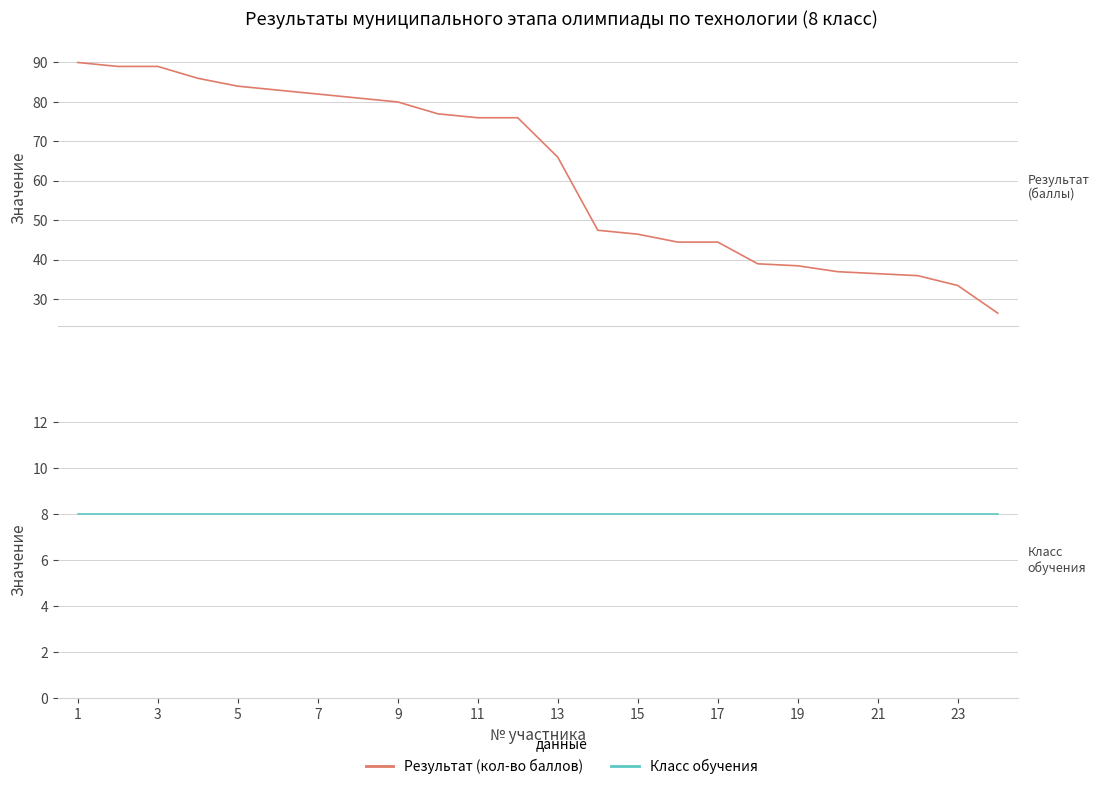

What is the minimum value for Результат (кол-во баллов)?

26.5